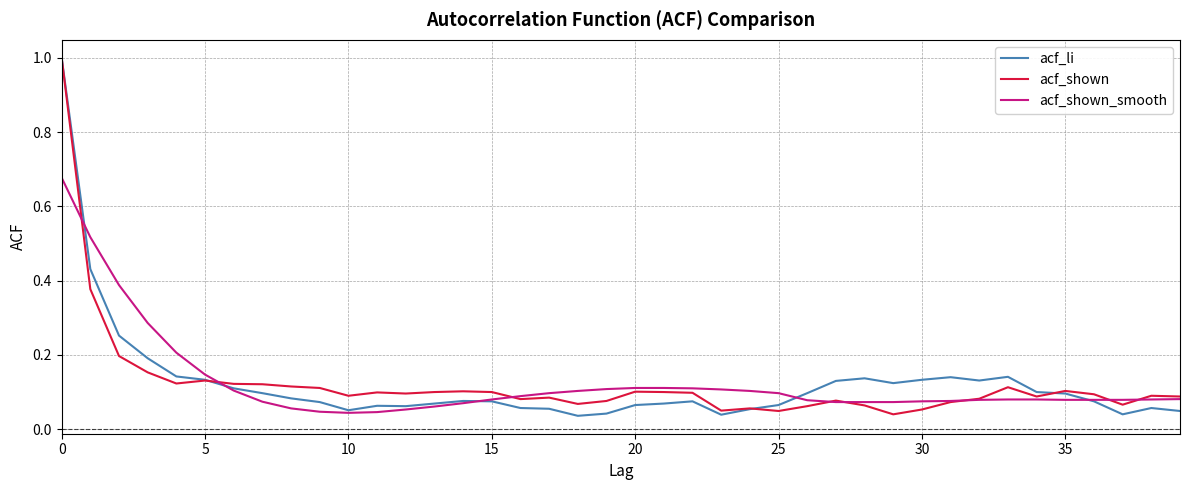

What is the maximum value for acf_shown?

1.0